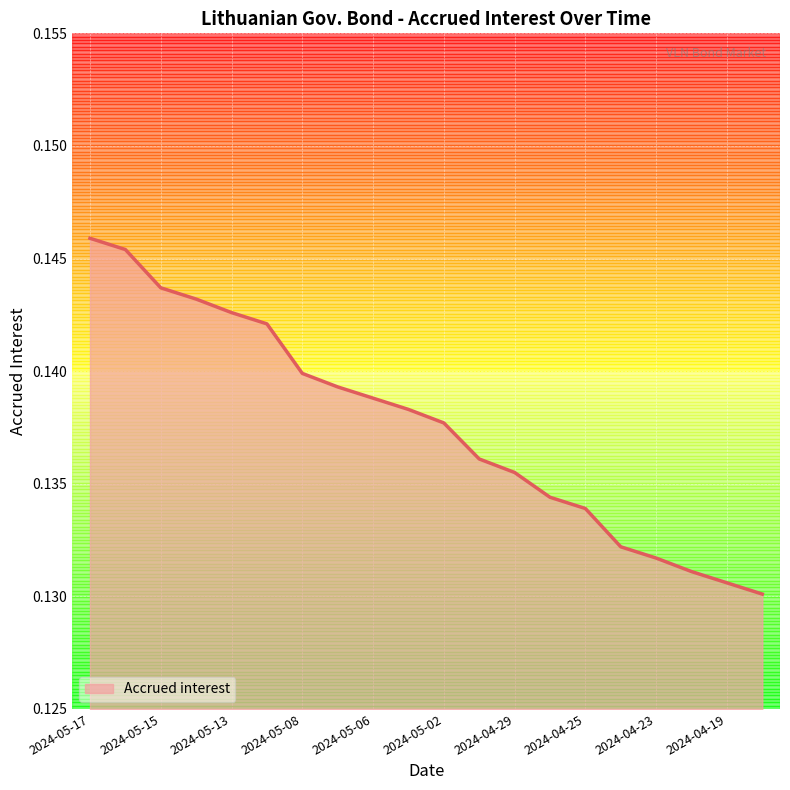

Is this an area chart (filled region under the line)?

Yes